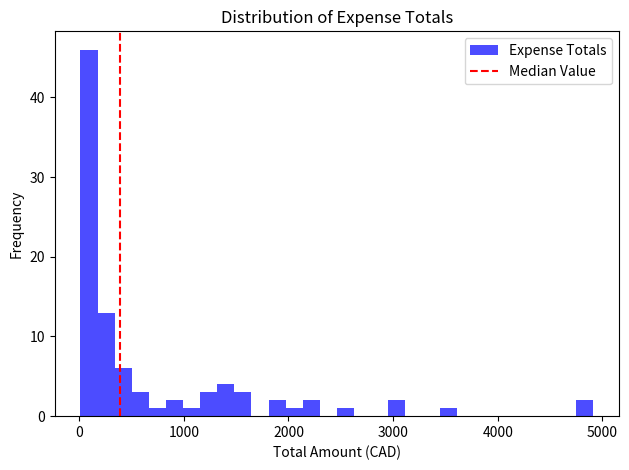

Read against the x-axis, roughly where is the centre of the tallest bar?

100